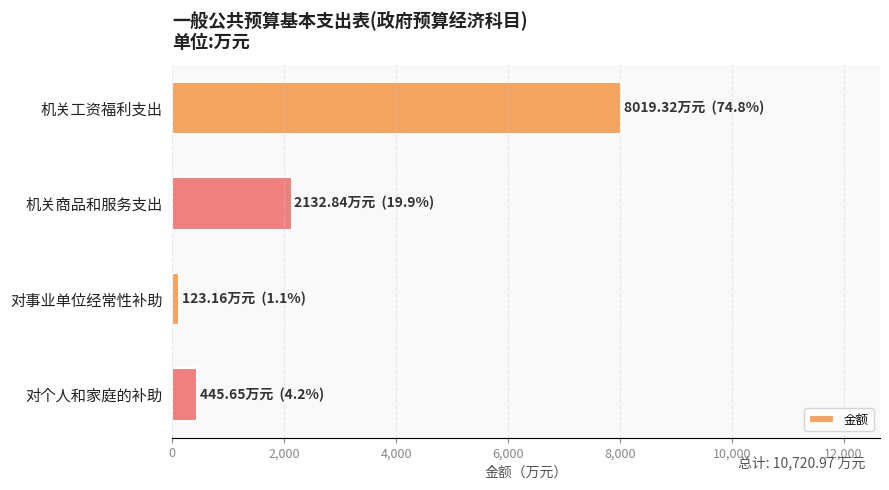

What is the average value?

2680.2